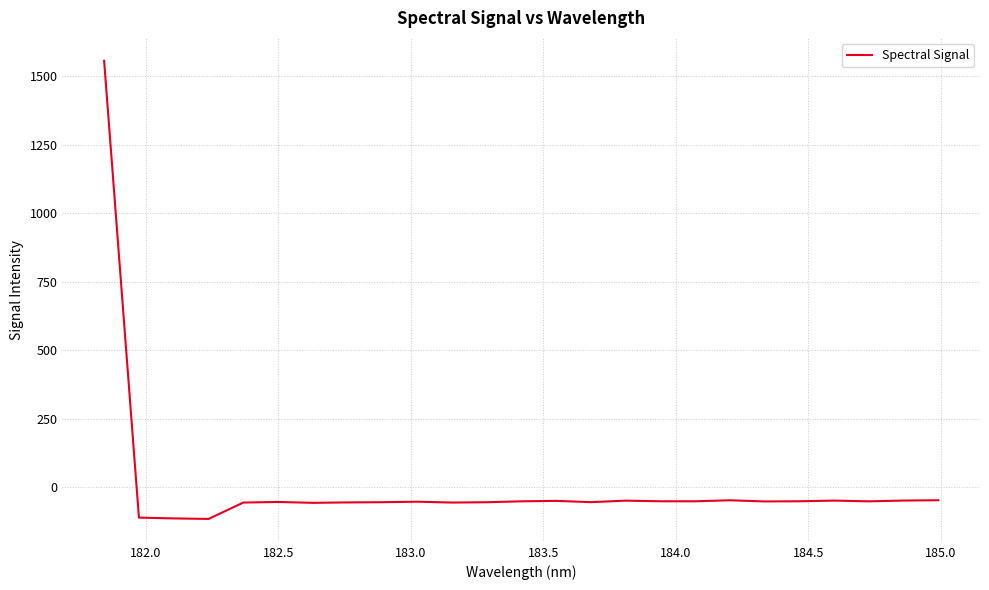

What is the maximum value shown in the chart?

1556.9